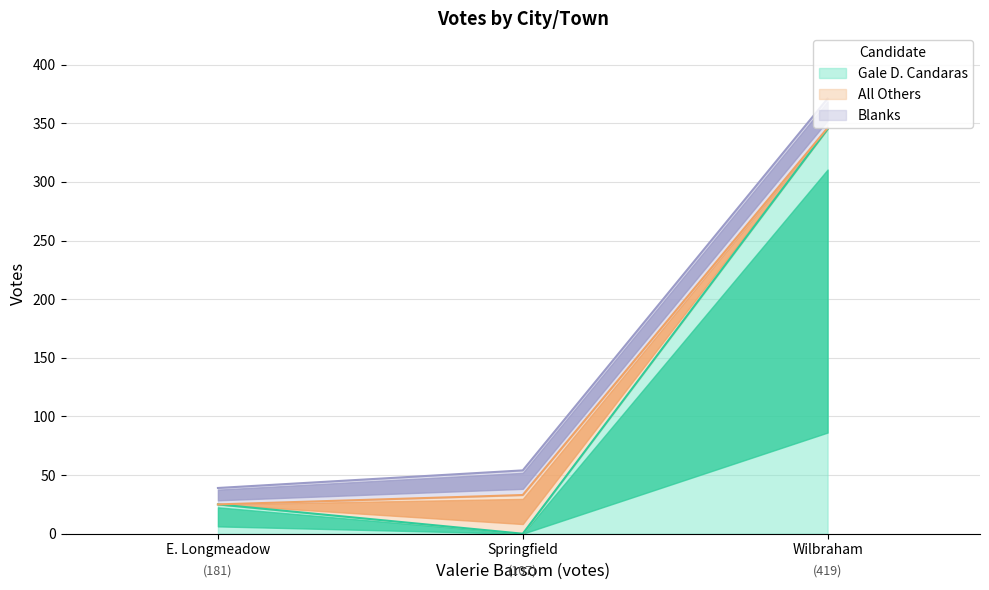

Count the number of categories in the chart.

3